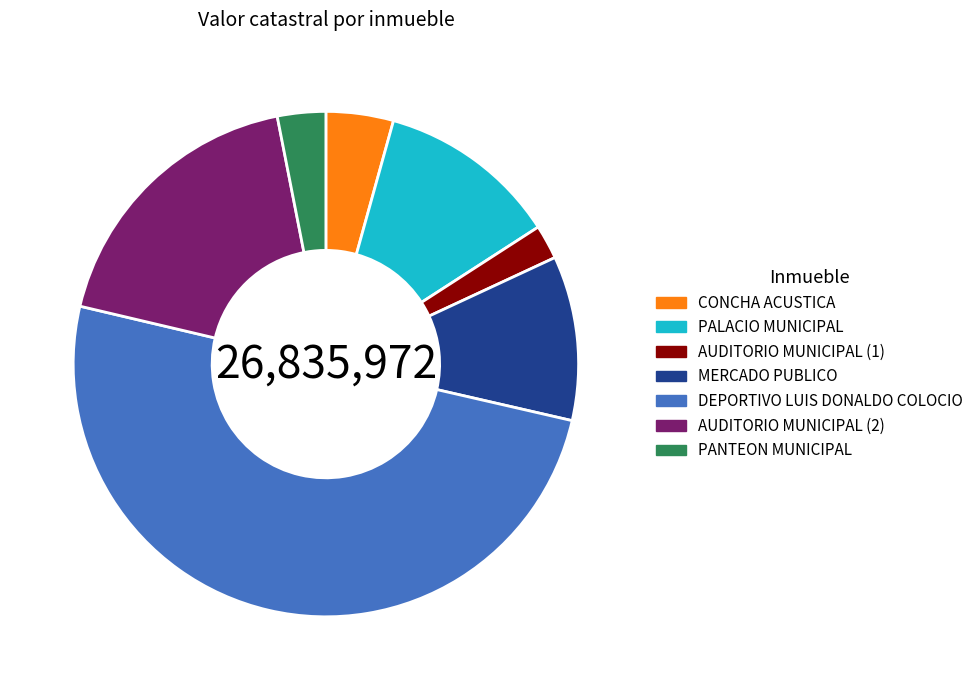

Between AUDITORIO MUNICIPAL (1) and DEPORTIVO LUIS DONALDO COLOCIO, which is larger?

DEPORTIVO LUIS DONALDO COLOCIO